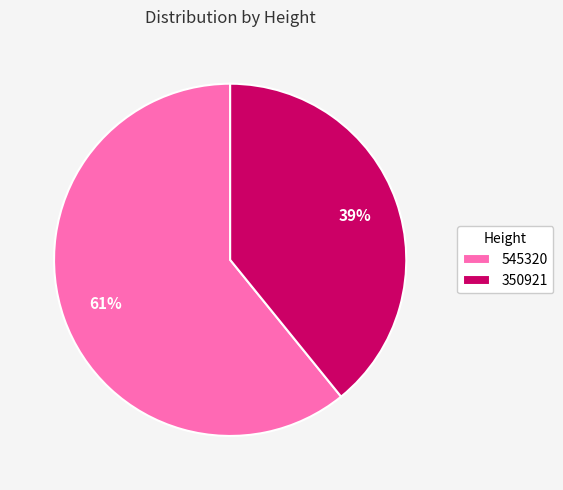

Which category has the smallest portion of the pie?

350921